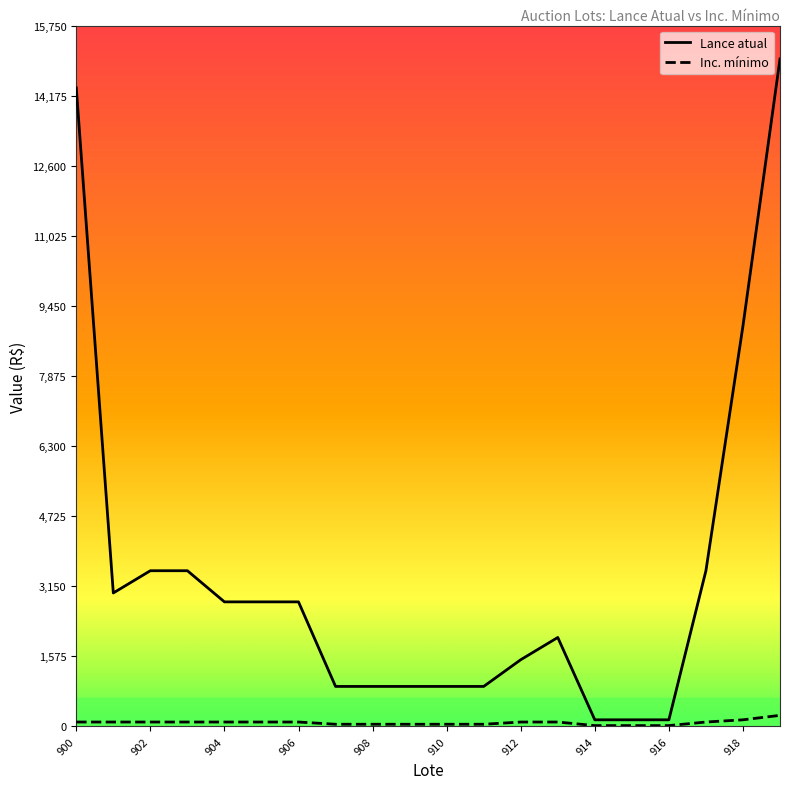

What is the minimum value for Lance atual?

150